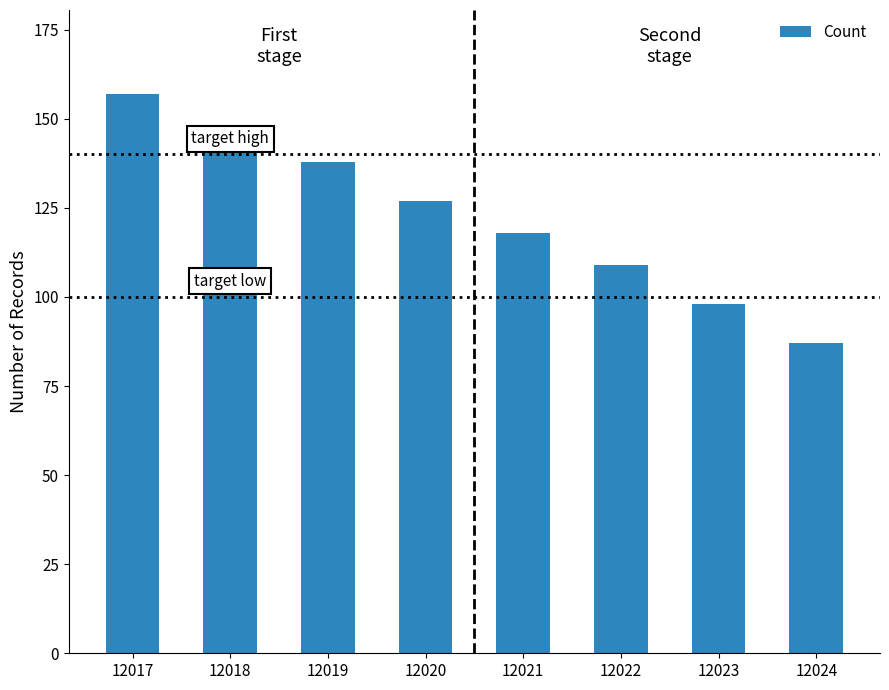

Read the value at 12019.

138